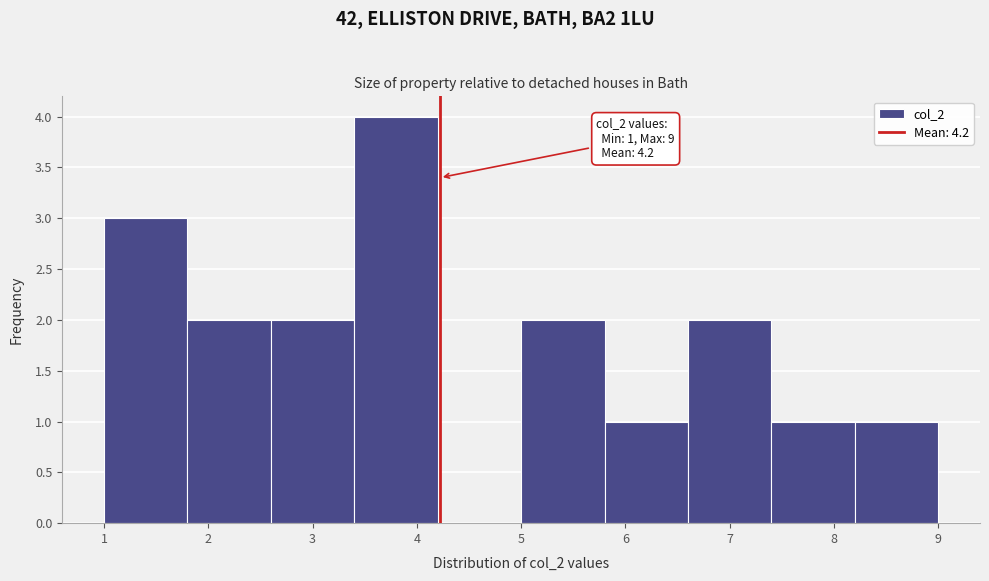

Over which range of the x-axis is the bar tallest?

3.4 to 4.2